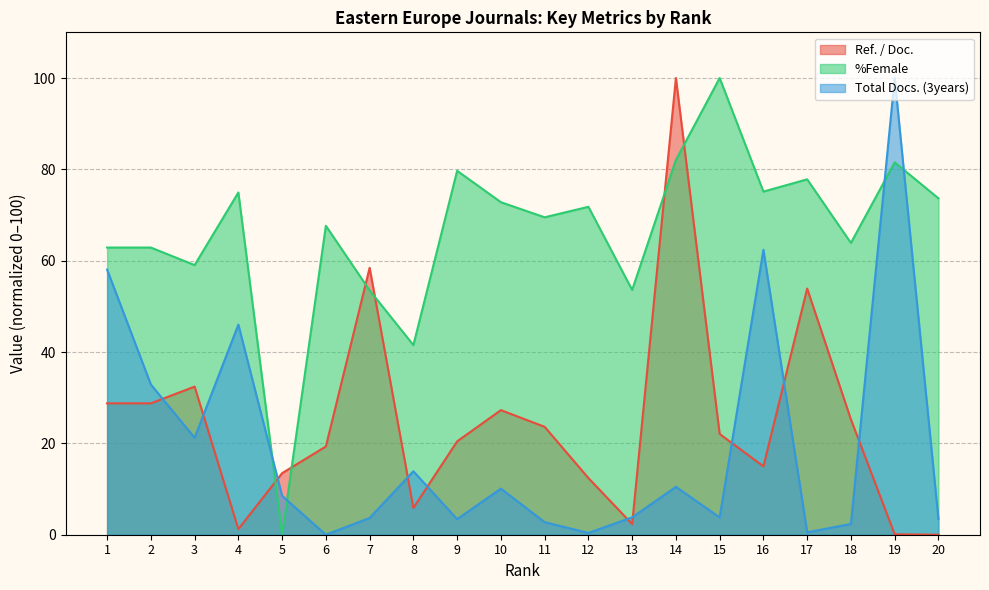

Which series changed the most between 5 and 17?

%Female